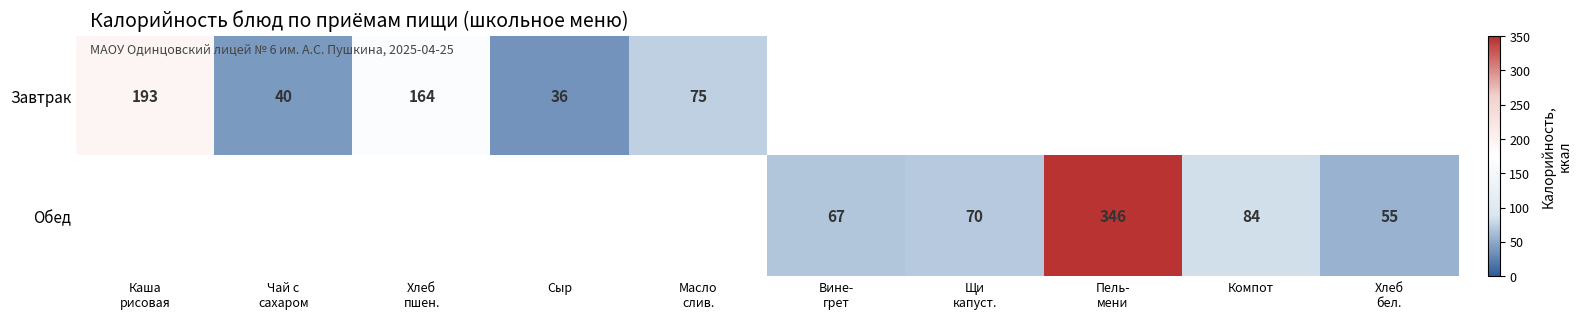

Which series has the largest range (max minus min)?

Завтрак